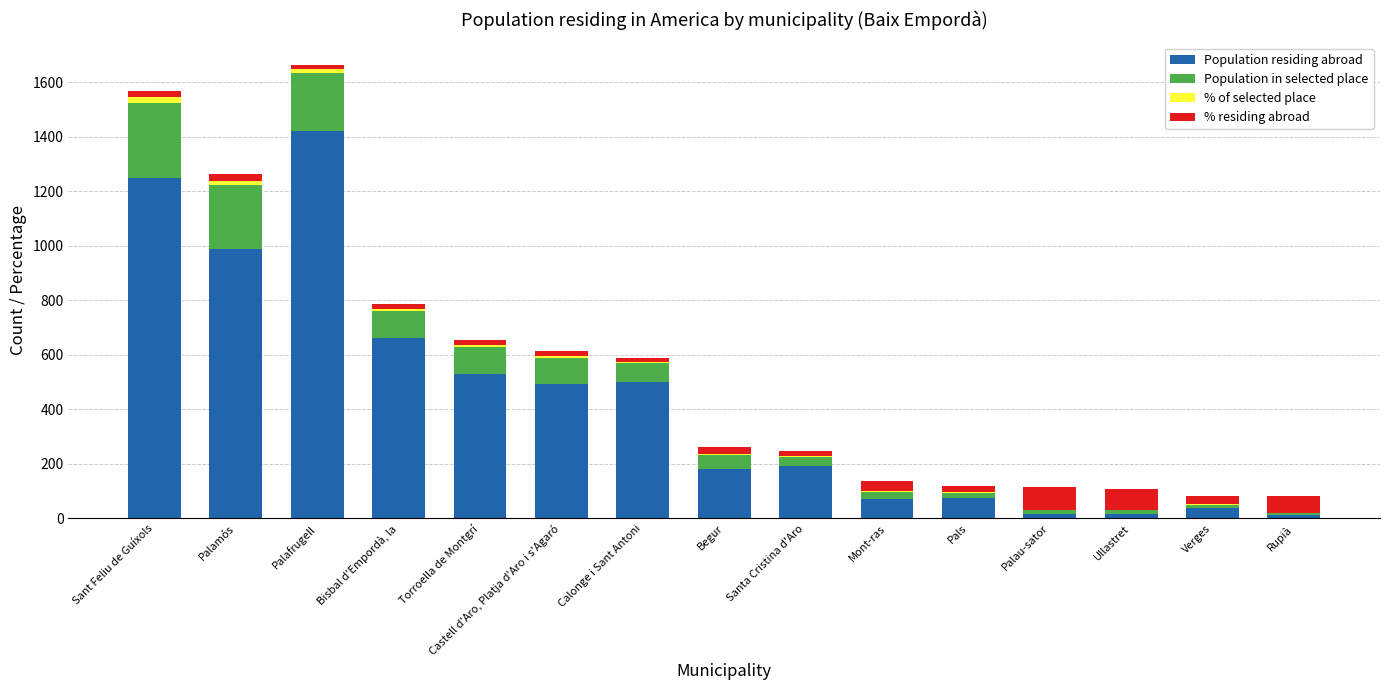

What are all the series names shown in the legend?

Population residing abroad, Population in selected place, % of selected place, % residing abroad